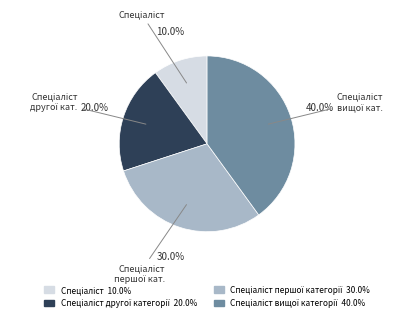

Is there any slice that represents more than half of the pie?

No